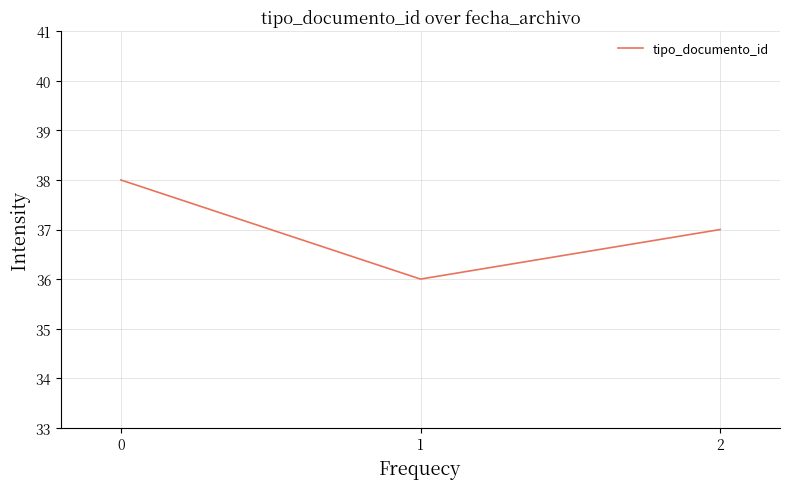

Reading right to left, list all the values displayed in this chart.

2=37	1=36	0=38